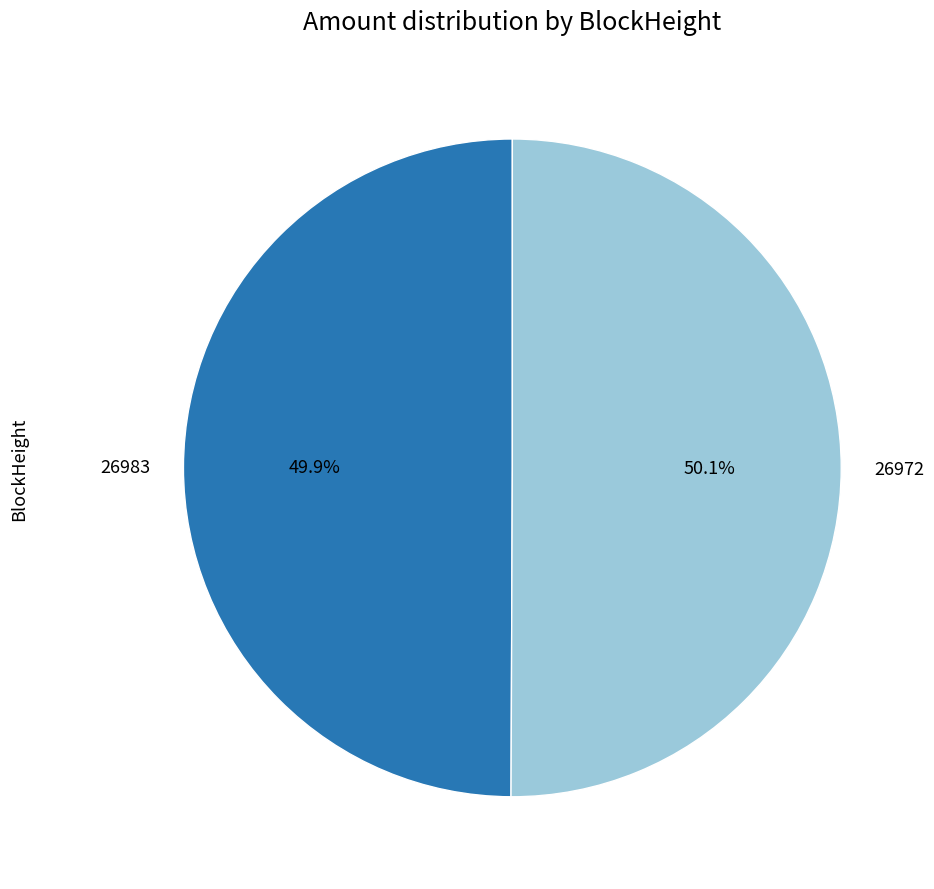

Do 26972 and 26983 together represent more than half of the pie?

Yes